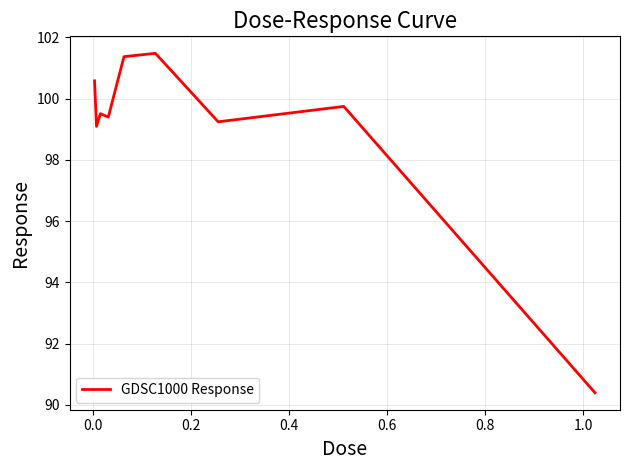

What is the smallest value displayed?

90.4